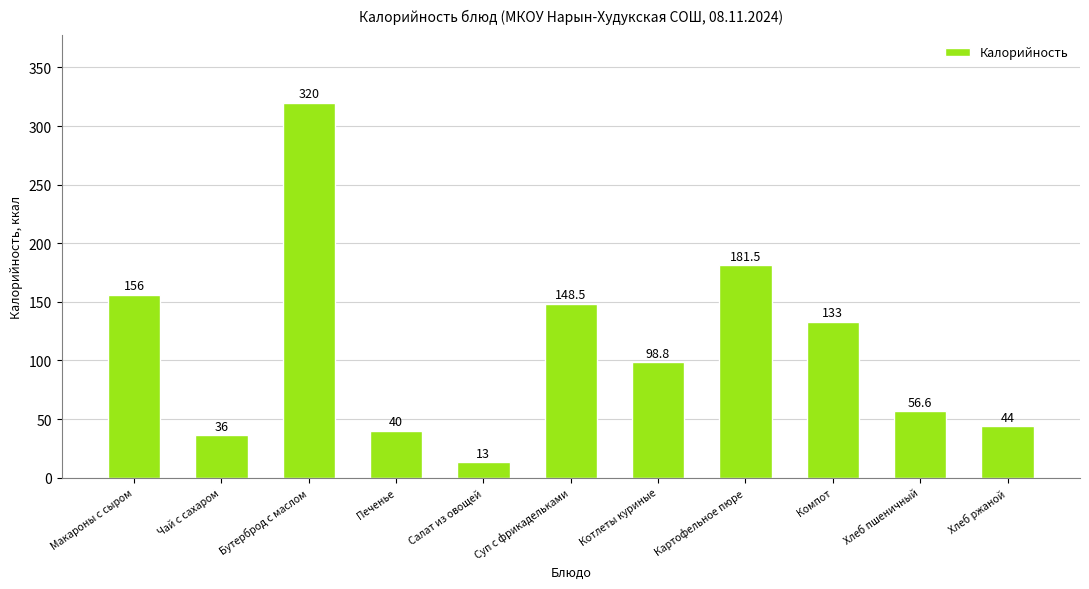

List the labels in order of value, smallest first.

Салат из овощей, Чай с сахаром, Печенье, Хлеб ржаной, Хлеб пшеничный, Котлеты куриные, Компот, Суп с фрикадельками, Макароны с сыром, Картофельное пюре, Бутерброд с маслом